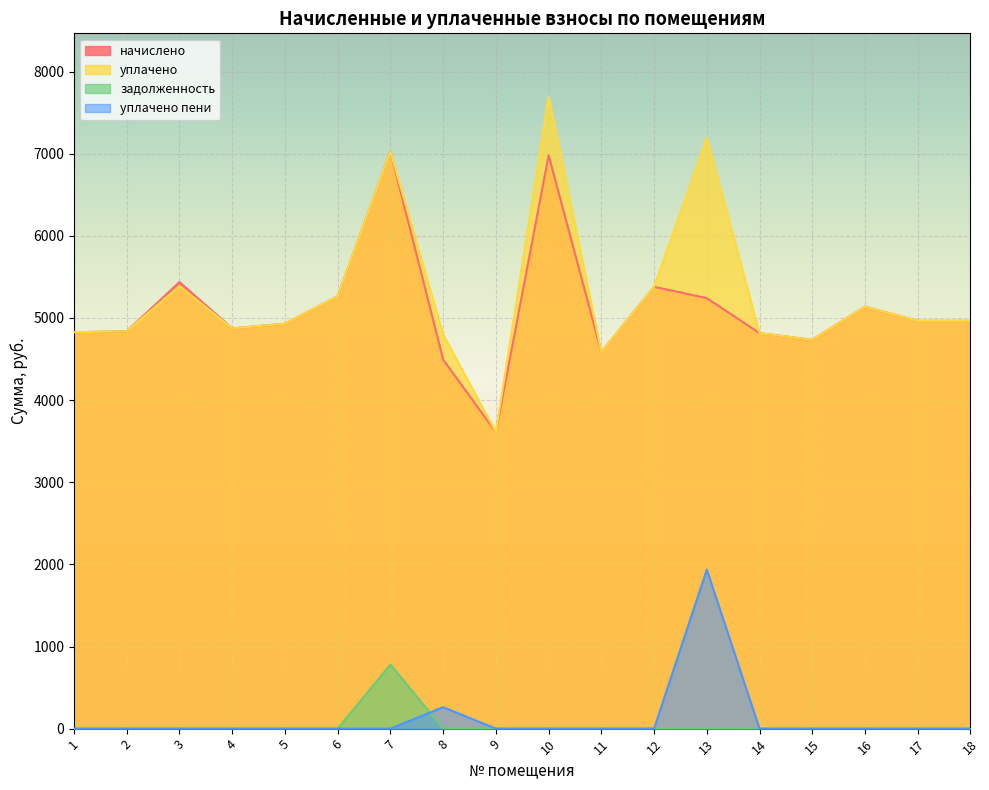

How many lines are shown in the chart?

4